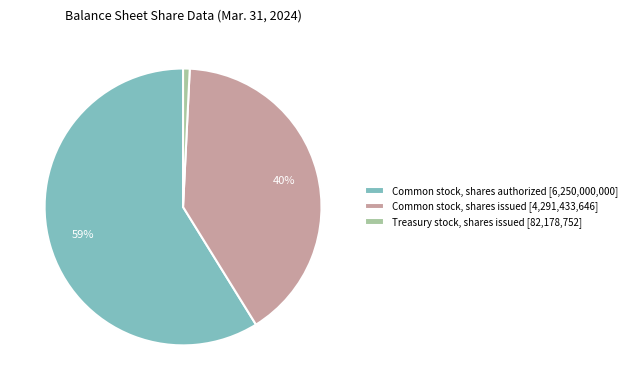

Between Common stock, shares authorized and Common stock, shares issued, which is larger?

Common stock, shares authorized